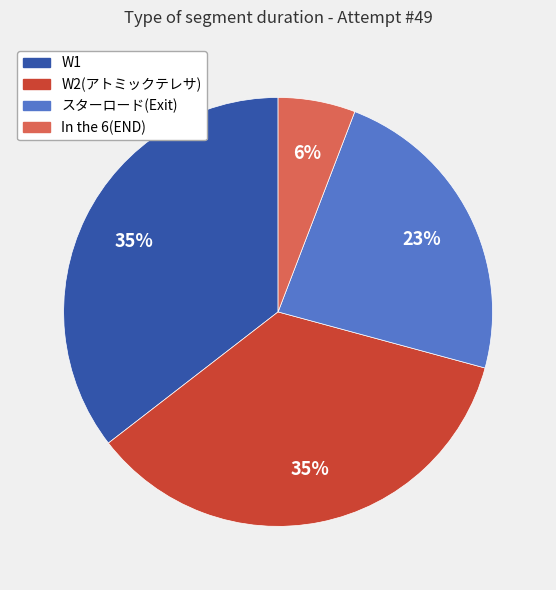

Do W2(アトミックテレサ) and スターロード(Exit) together represent more than half of the pie?

Yes